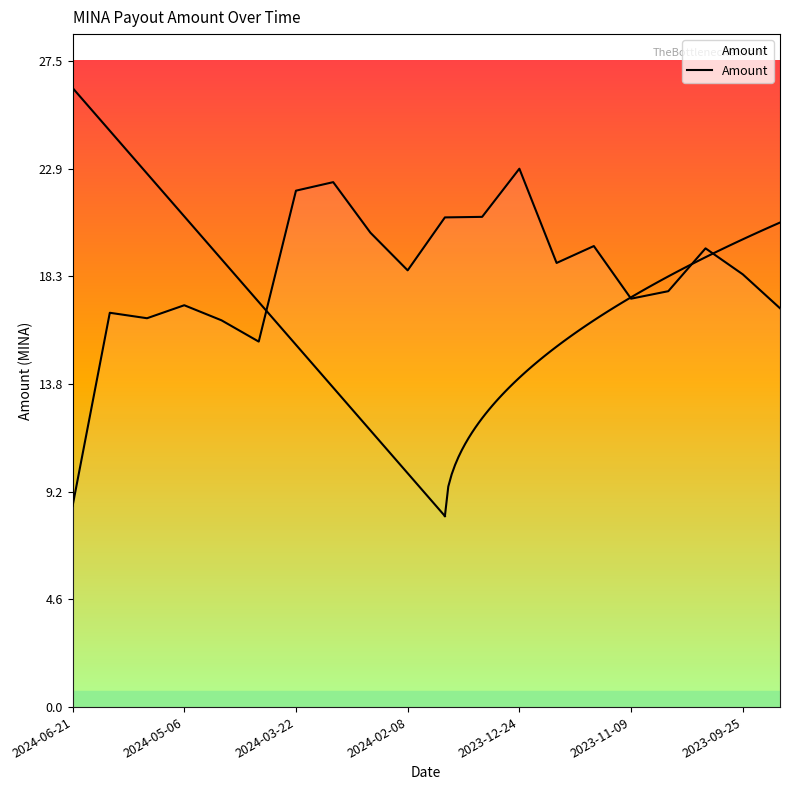

Is it true that the value at 2024-02-08 is 33.0?

False